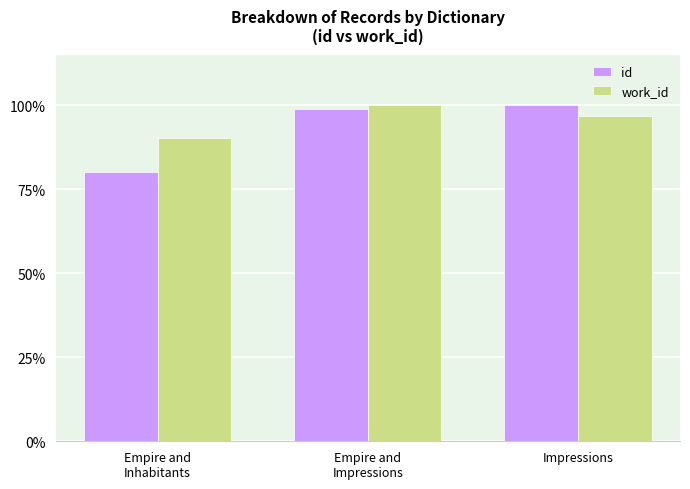

The work_id series shows 0.9 at Empire and
Inhabitants. True or false?

True